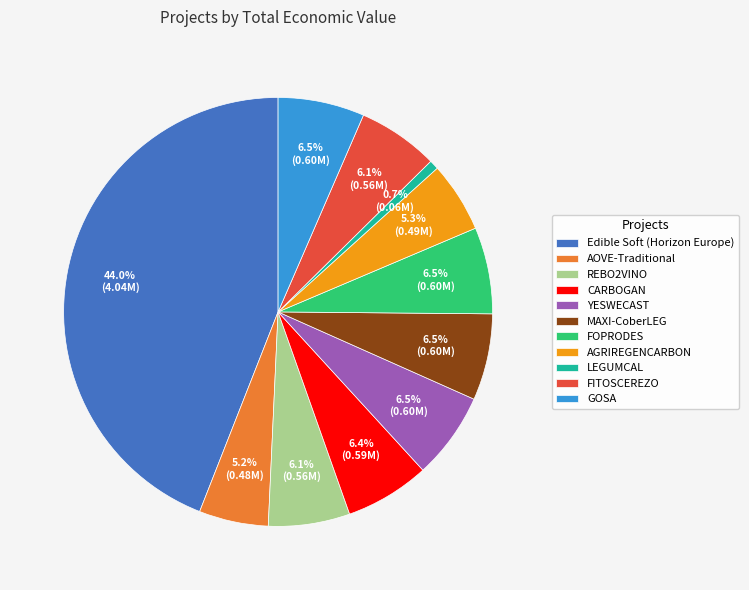

What is the total percentage of LEGUMCAL and CARBOGAN?

7.1%